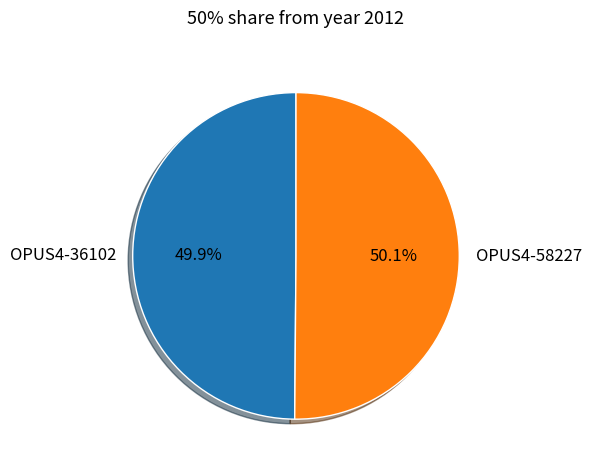

What is the ratio of the value at OPUS4-36102 to the value at OPUS4-58227?

1.0